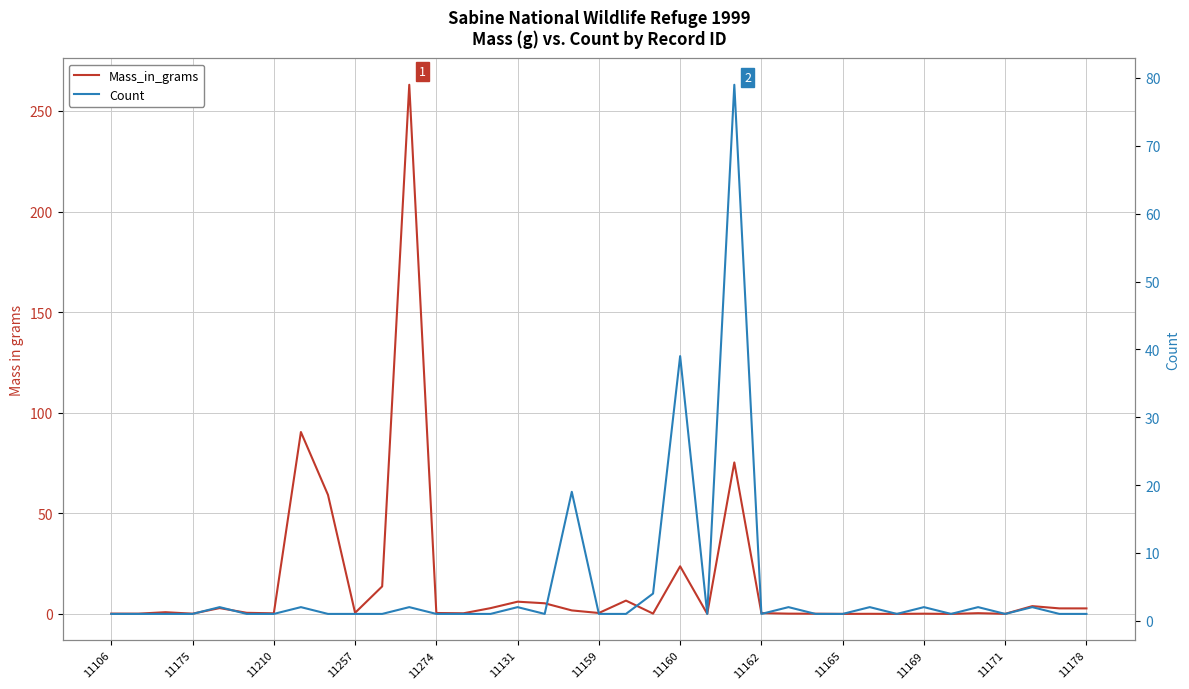

Reading left to right, list all the values displayed in this chart.

Mass_in_grams: 0.2	0.1	0.9	0.1	2.9	0.6	0.3	90.4	59.2	0.6	13.7	263.0	0.5	0.3	2.9	6.1	5.3	1.8	0.5	6.6	0.2	23.7	0.1	75.3	0.4	0.2	0.1	0.0	0.1	0.0	0.1	0.0	0.4	0.1	3.9	2.8	2.8
Count: 1.0	1.0	1.0	1.0	2.0	1.0	1.0	2.0	1.0	1.0	1.0	2.0	1.0	1.0	1.0	2.0	1.0	19.0	1.0	1.0	4.0	39.0	1.0	79.0	1.0	2.0	1.0	1.0	2.0	1.0	2.0	1.0	2.0	1.0	2.0	1.0	1.0